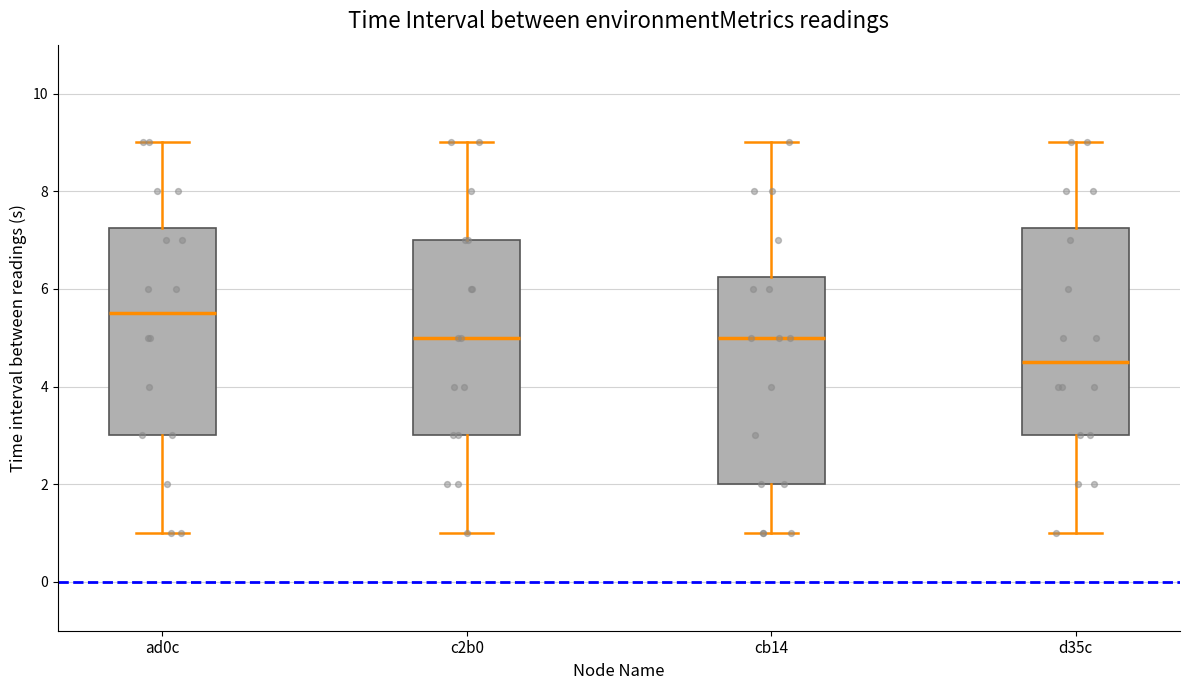

Where is the lower edge of the box for cb14 on the y-axis? The values are not printed on the chart, so give them approximately, as read against the axis.

2.0